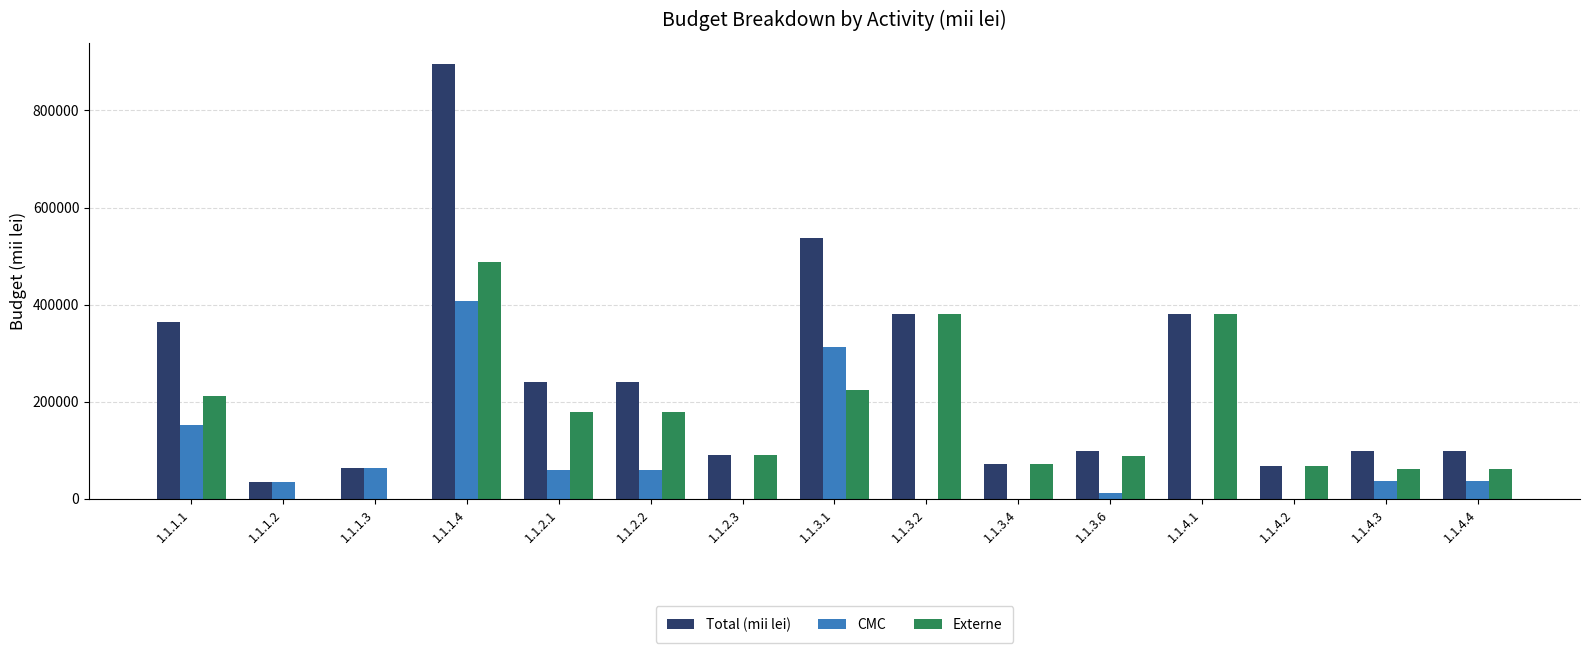

The CMC series shows 0.0 at 1.1.4.2. True or false?

True